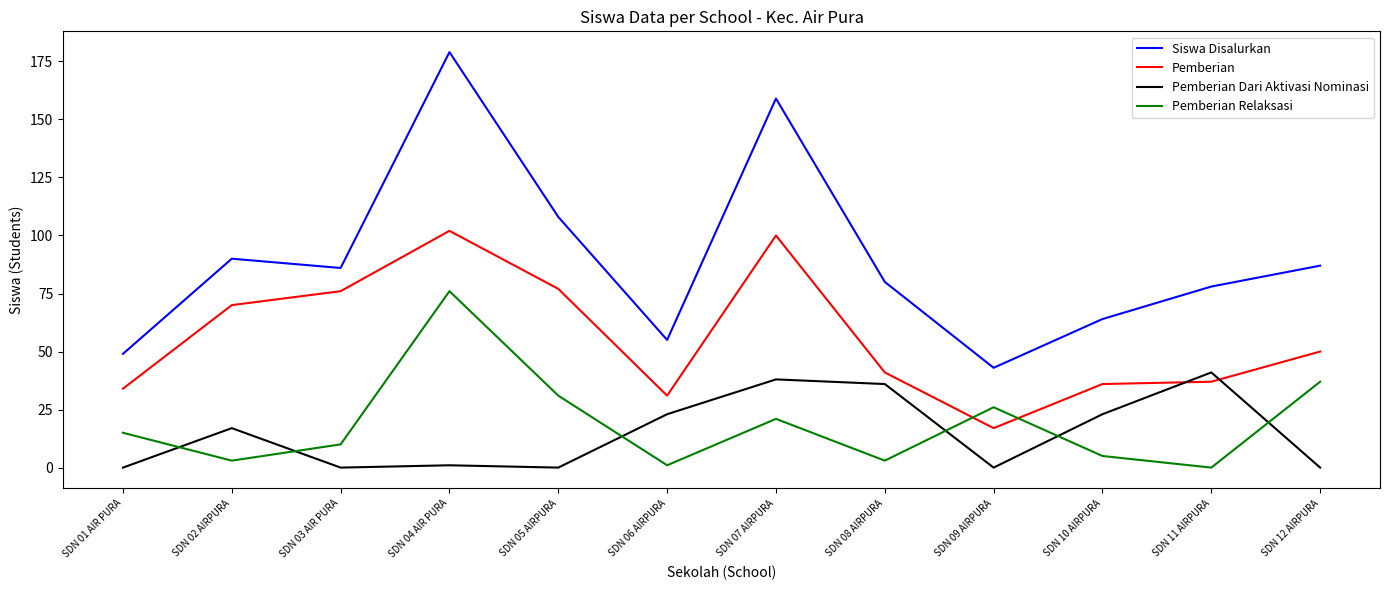

Rank the series by their maximum value, from lowest to highest.

Pemberian Dari Aktivasi Nominasi, Pemberian Relaksasi, Pemberian, Siswa Disalurkan